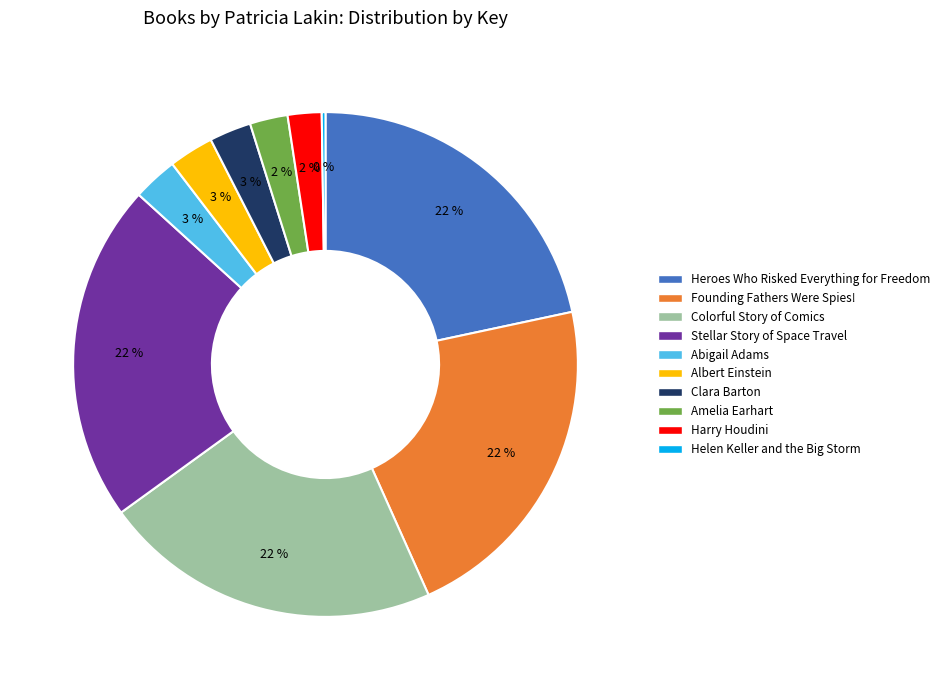

True or false: Clara Barton accounts for 3% of the total.

True